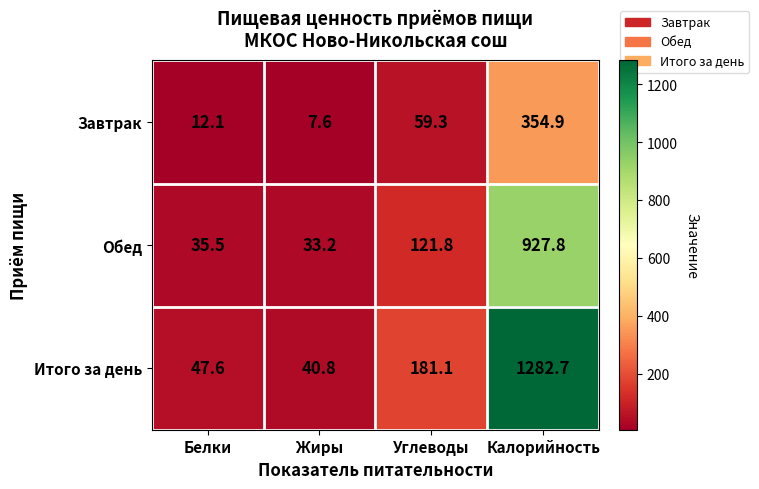

The value of Обед at Белки is 35.5. True or false?

True